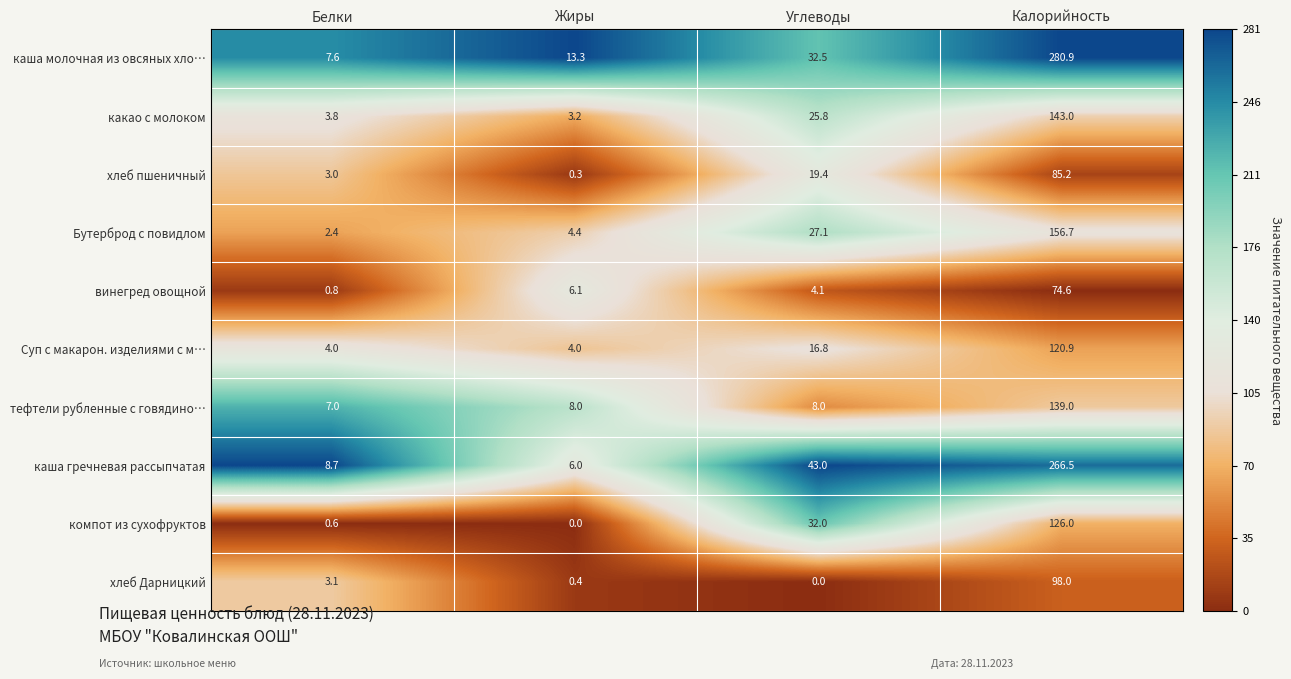

Which series changed the most between Белки and Жиры?

каша молочная из овсяных хло…